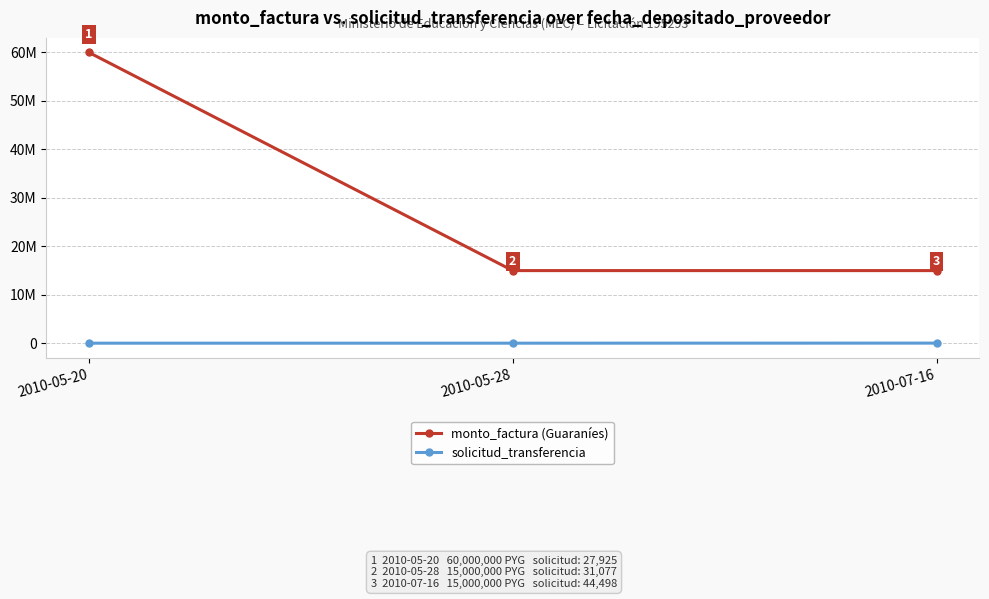

What is the value of the monto_factura (Guaraníes) point at the 2nd from the left?

15000000